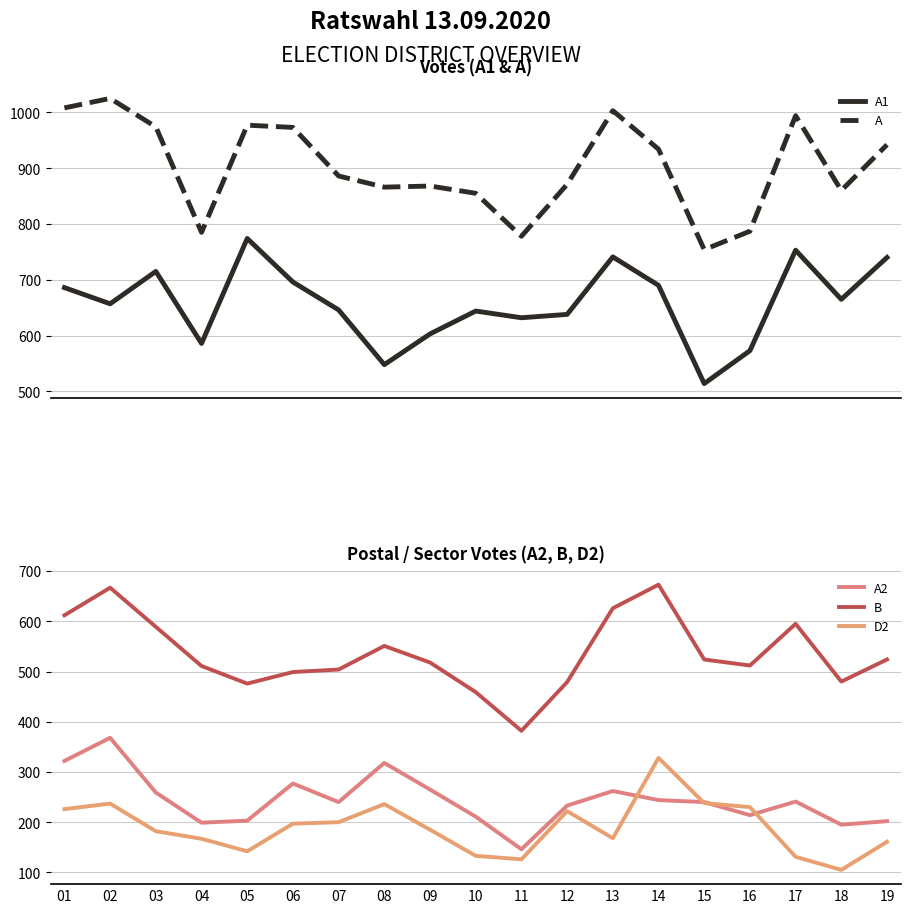

Where does the A series first go above 886?

01